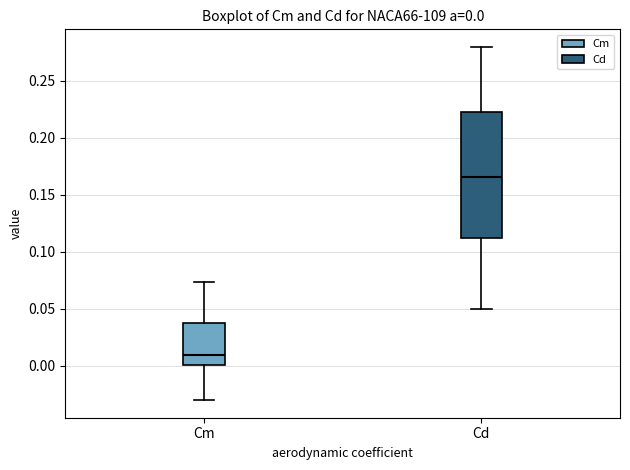

Which box has the lowest median line?

Cm